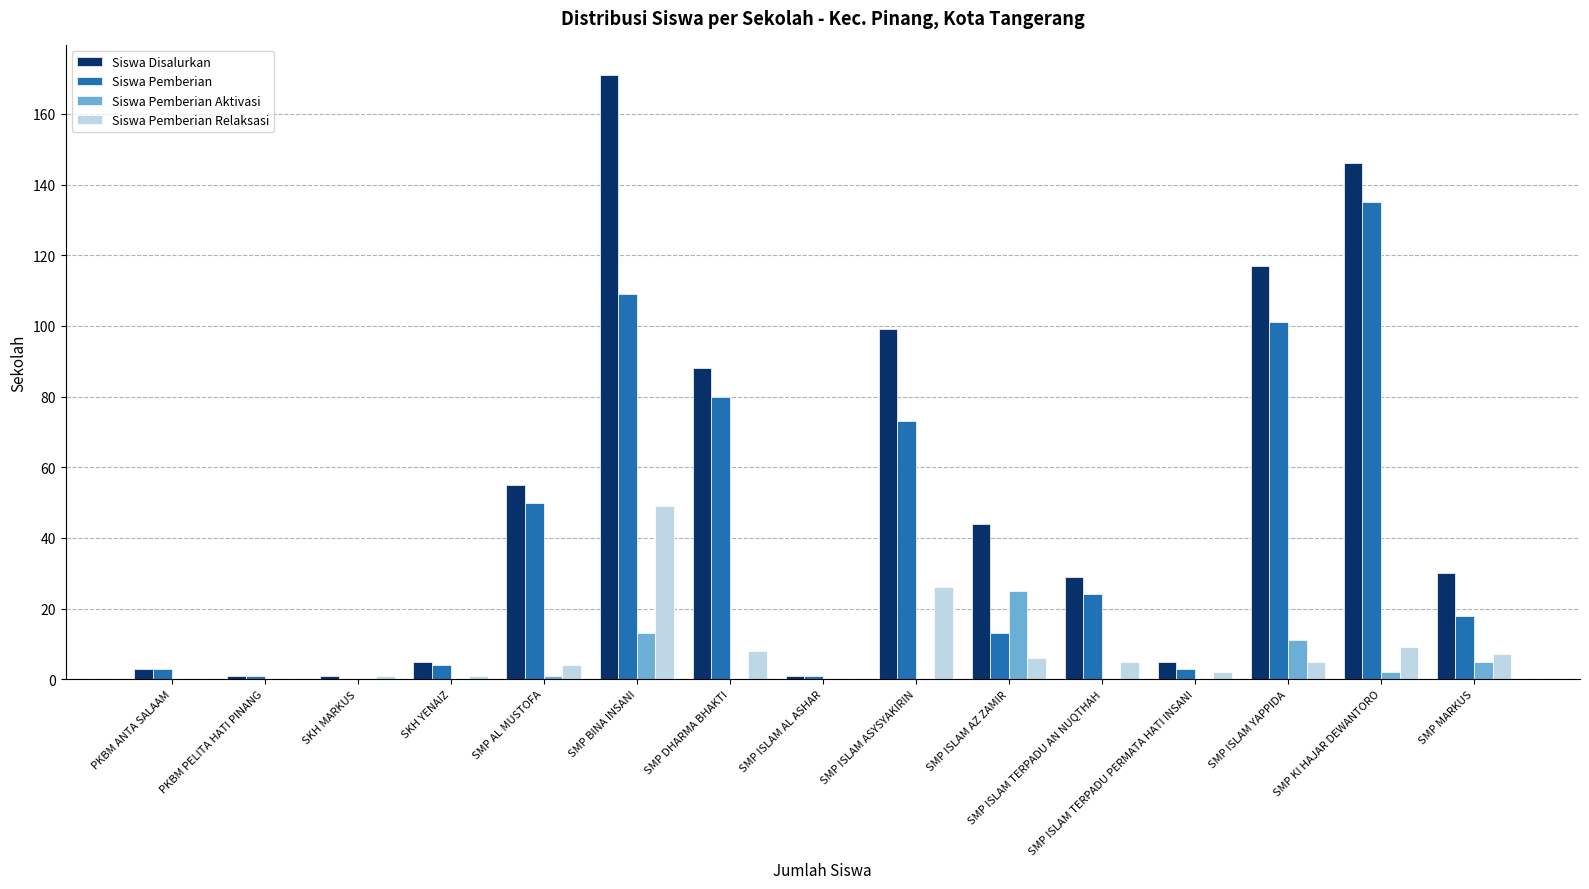

Which series has the largest total across all categories?

Siswa Disalurkan